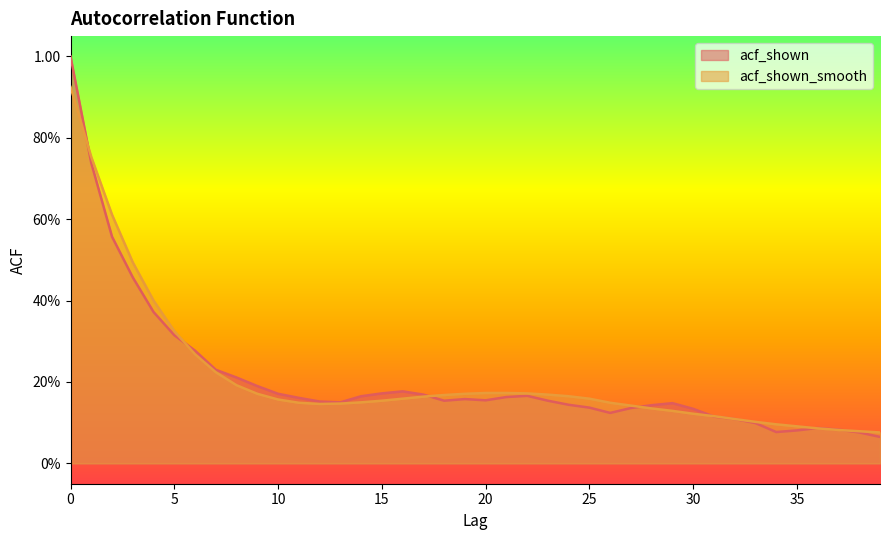

What are all the series names shown in the legend?

acf_shown, acf_shown_smooth